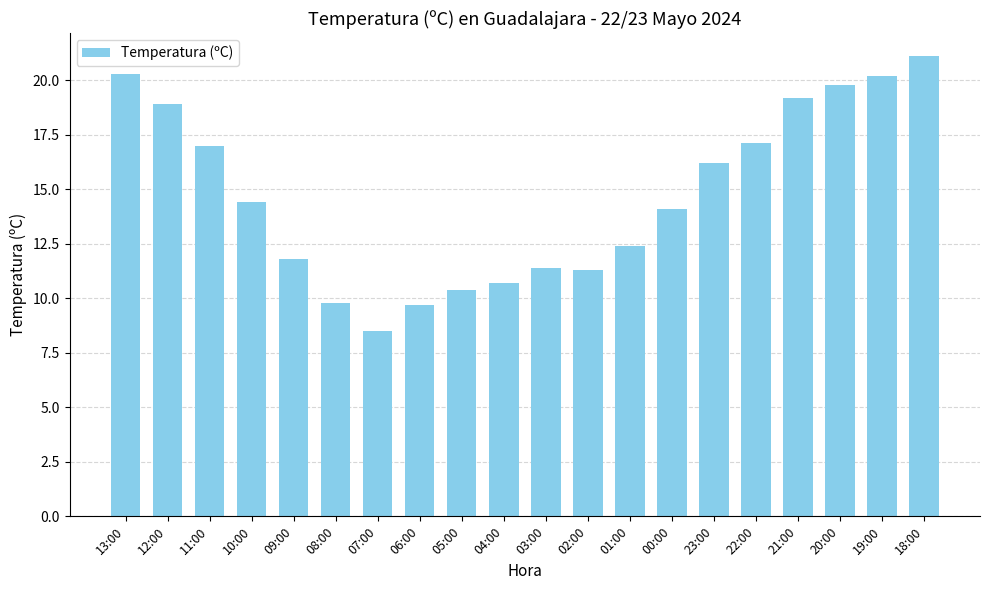

What is the greatest value displayed?

21.1